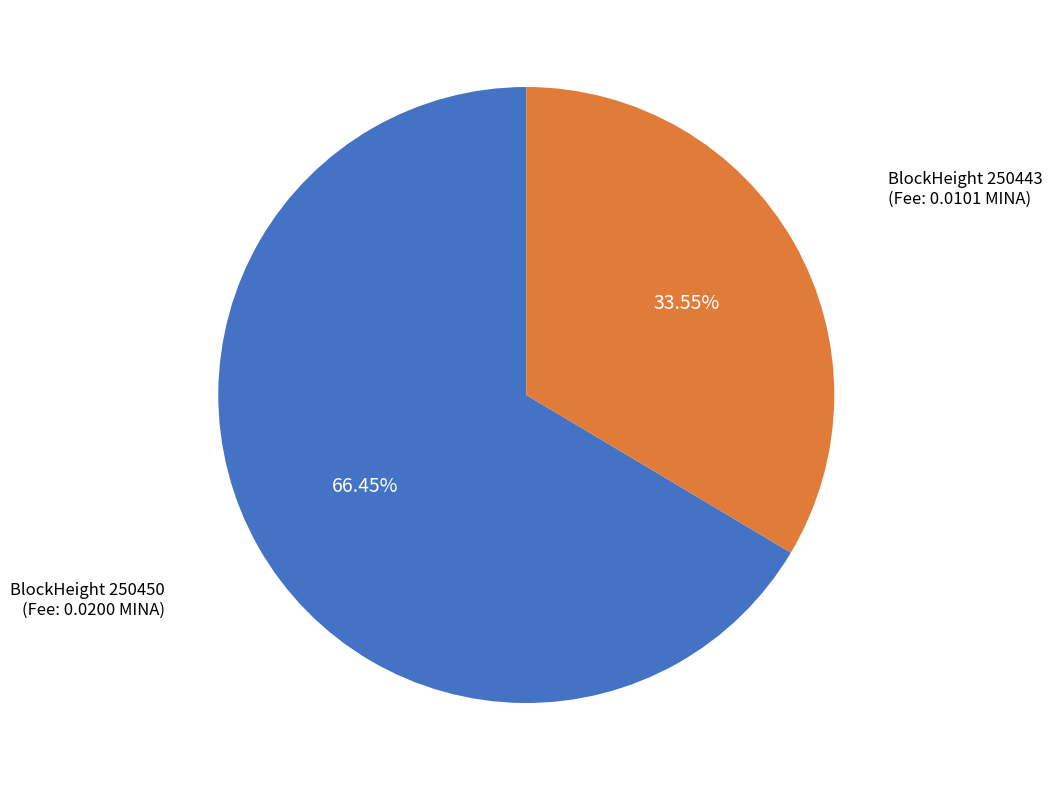

How many segments does this pie chart have?

2